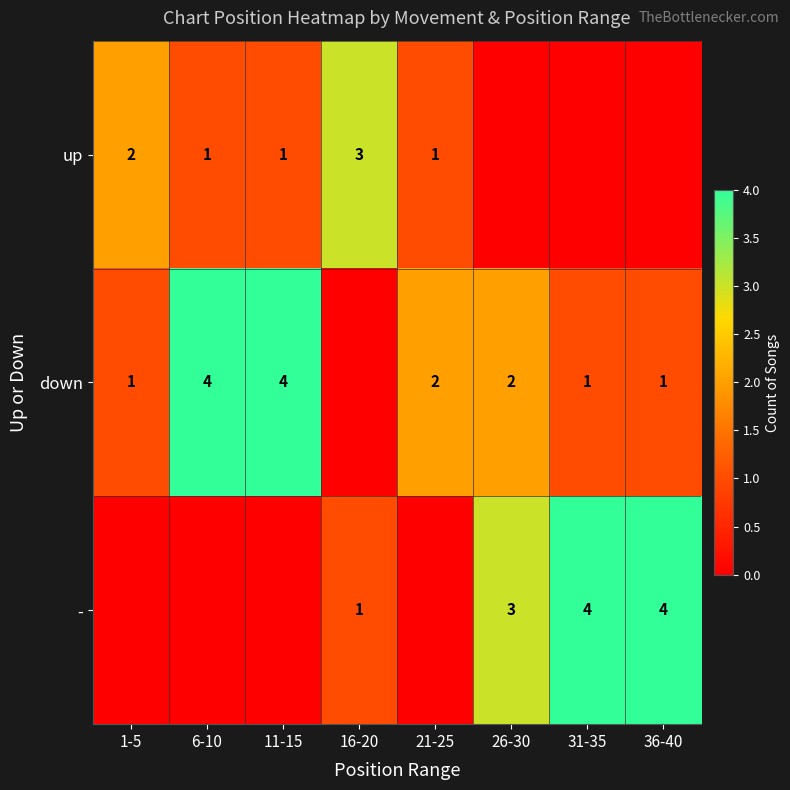

What is the sum of the up values at 1-5 and 16-20?

5